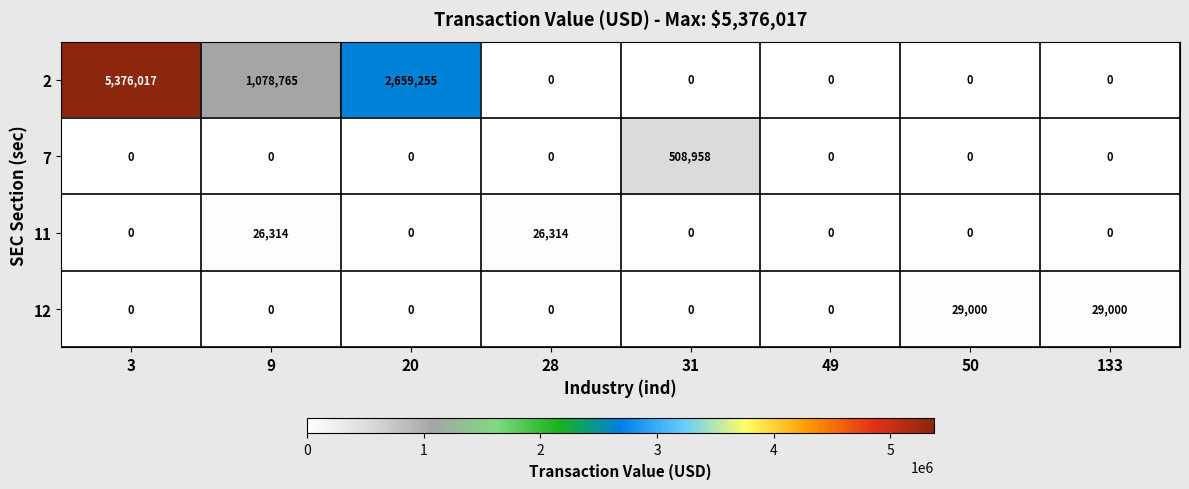

Rank the series by their maximum value, from lowest to highest.

11, 12, 7, 2